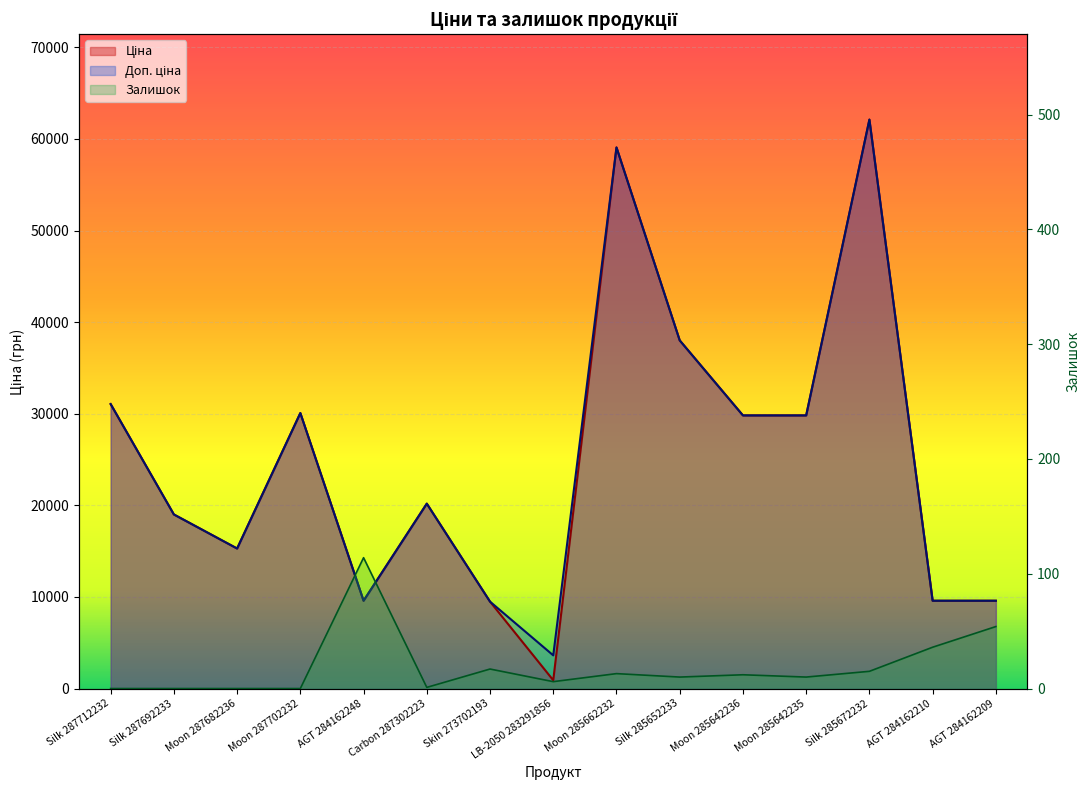

Reading left to right, what are all the values shown in this chart?

Ціна: 31058.4	19005.7	15288.0	30077.8	9585.4	20186.0	9488.2	905.9	59075.7	38011.3	29819.2	29819.2	62116.9	9585.4	9585.4
Доп. ціна: 31058.4	19005.7	15288.0	30077.8	9585.4	20186.0	9488.2	3623.4	59075.7	38011.3	29819.2	29819.2	62116.9	9585.4	9585.4
Залишок: 0.0	0.0	0.0	0.0	114.0	1.0	17.0	6.0	13.0	10.0	12.0	10.0	15.0	36.0	54.0